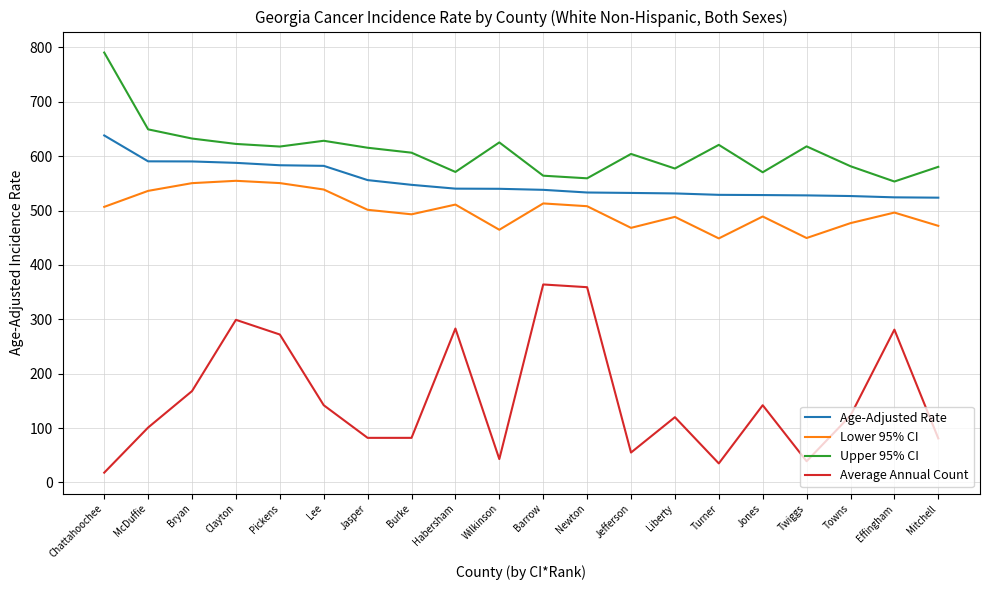

Rank the series by their maximum value, from lowest to highest.

Average Annual Count, Lower 95% CI, Age-Adjusted Rate, Upper 95% CI